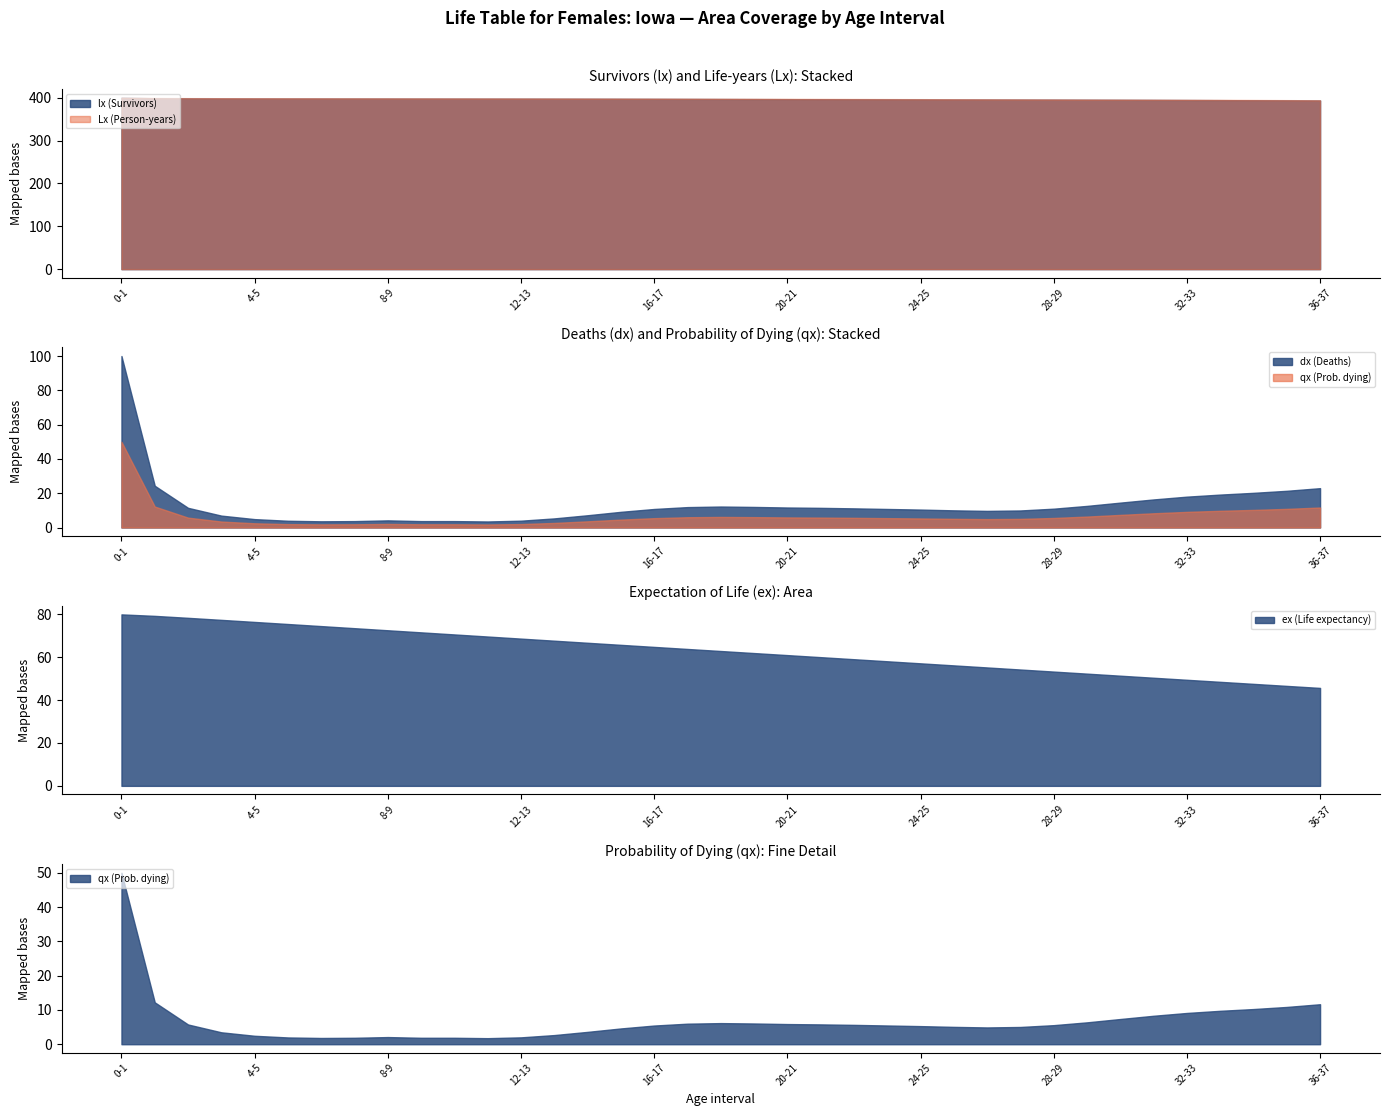

Which series has the largest total across all categories?

lx